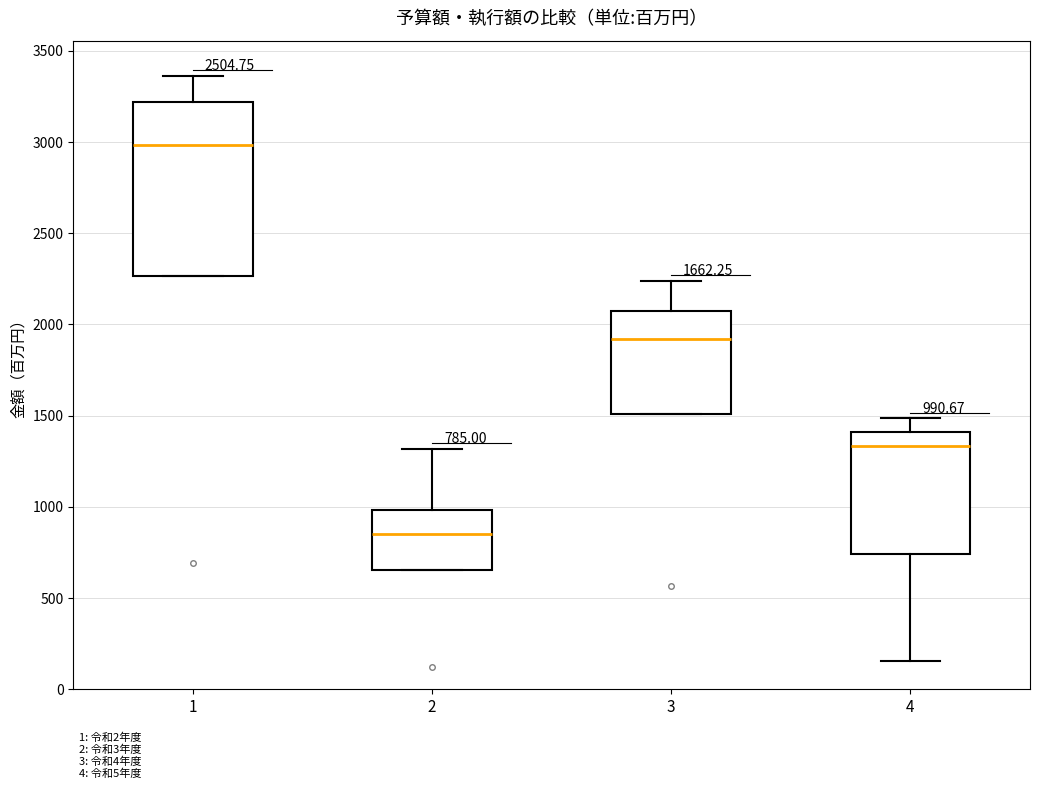

Comparing the boxes themselves (not the whiskers), which one is the tallest?

1